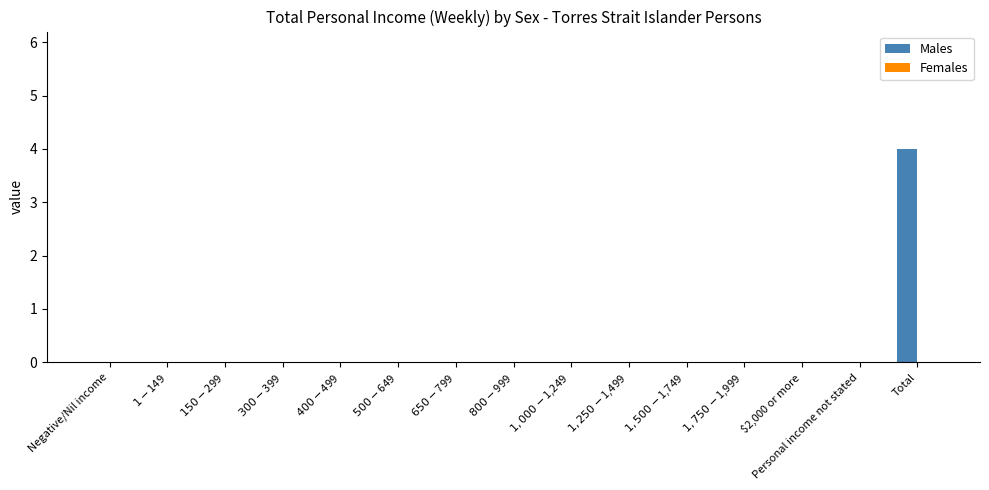

Which label corresponds to the largest value in the chart?

Total